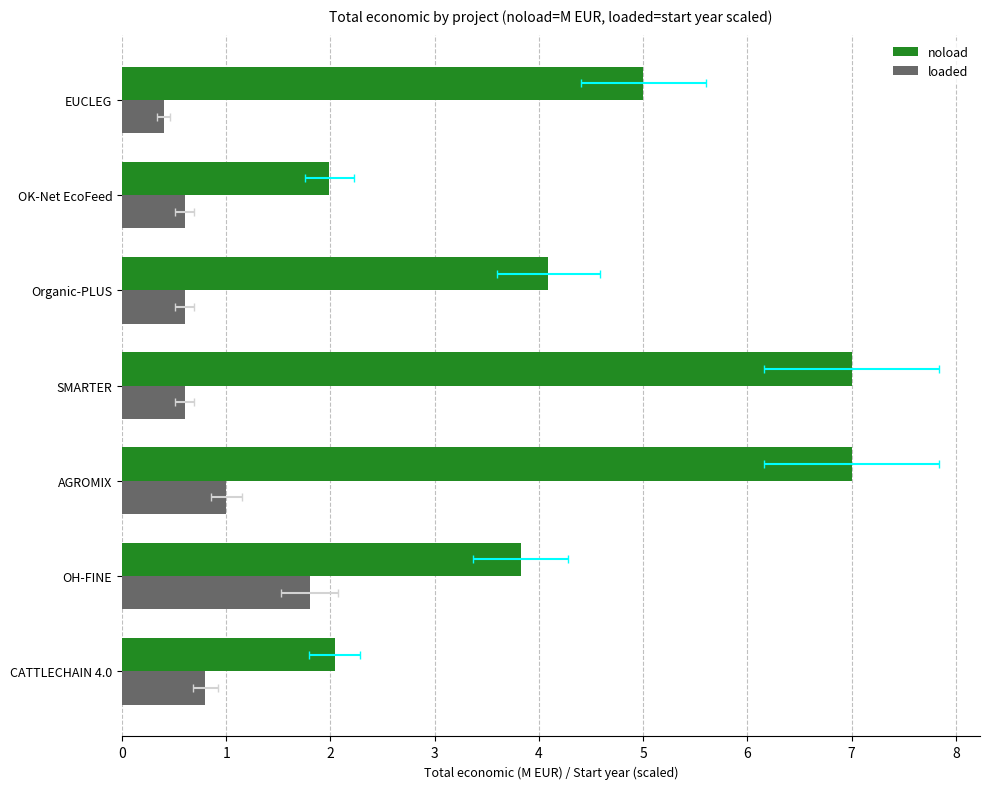

What is the difference between the maximum and minimum values in the noload series?

5.0